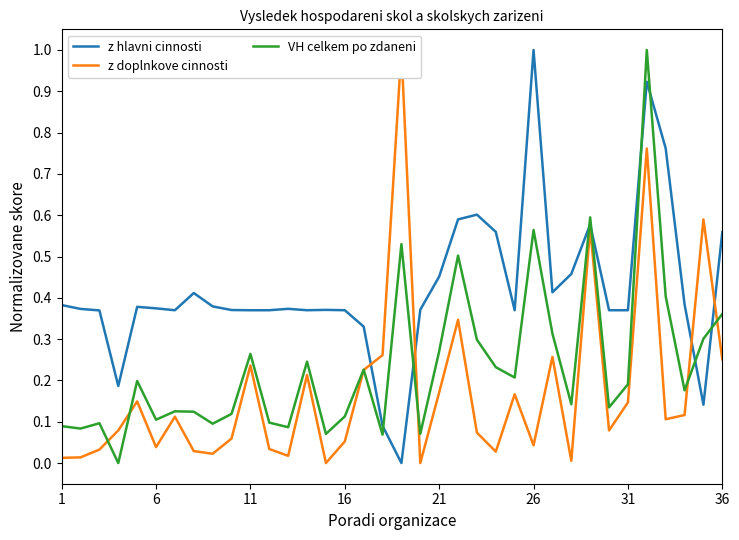

Which category has the highest value in the z hlavni cinnosti series?

26